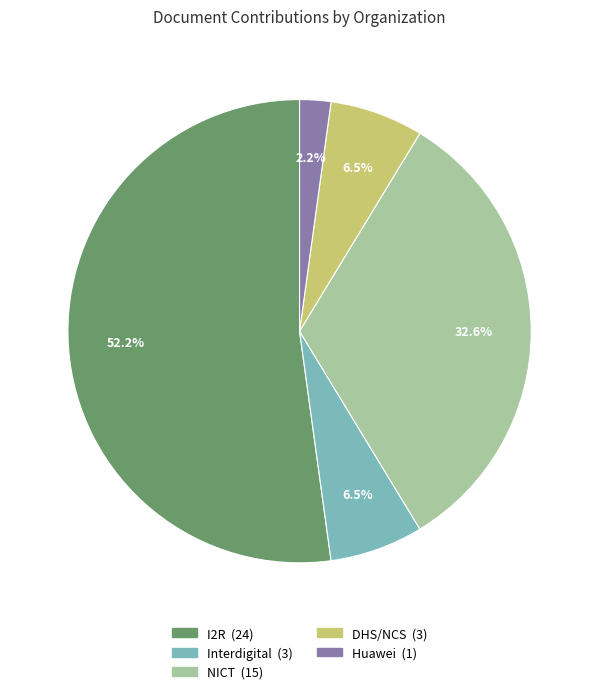

Is there a majority slice in this chart?

Yes